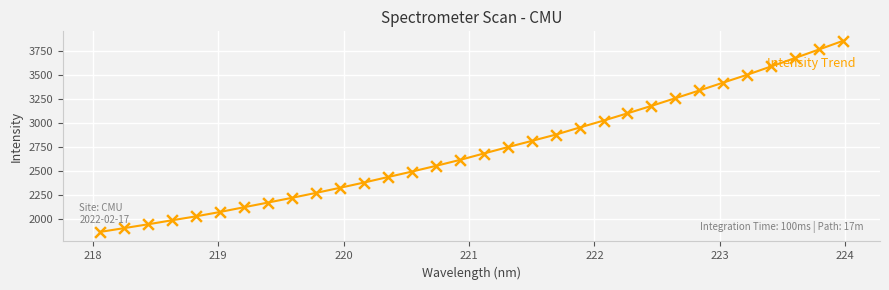

What is the greatest value displayed?

3851.9